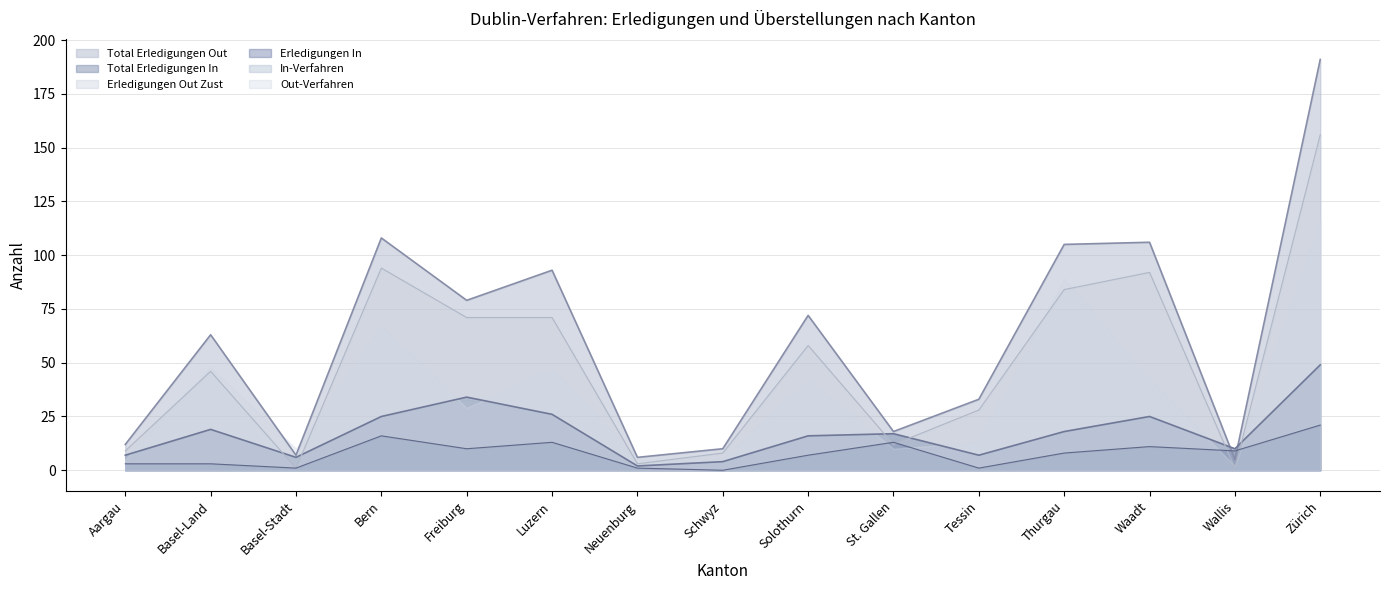

Which category has the highest value in the Erledigungen In series?

Zürich